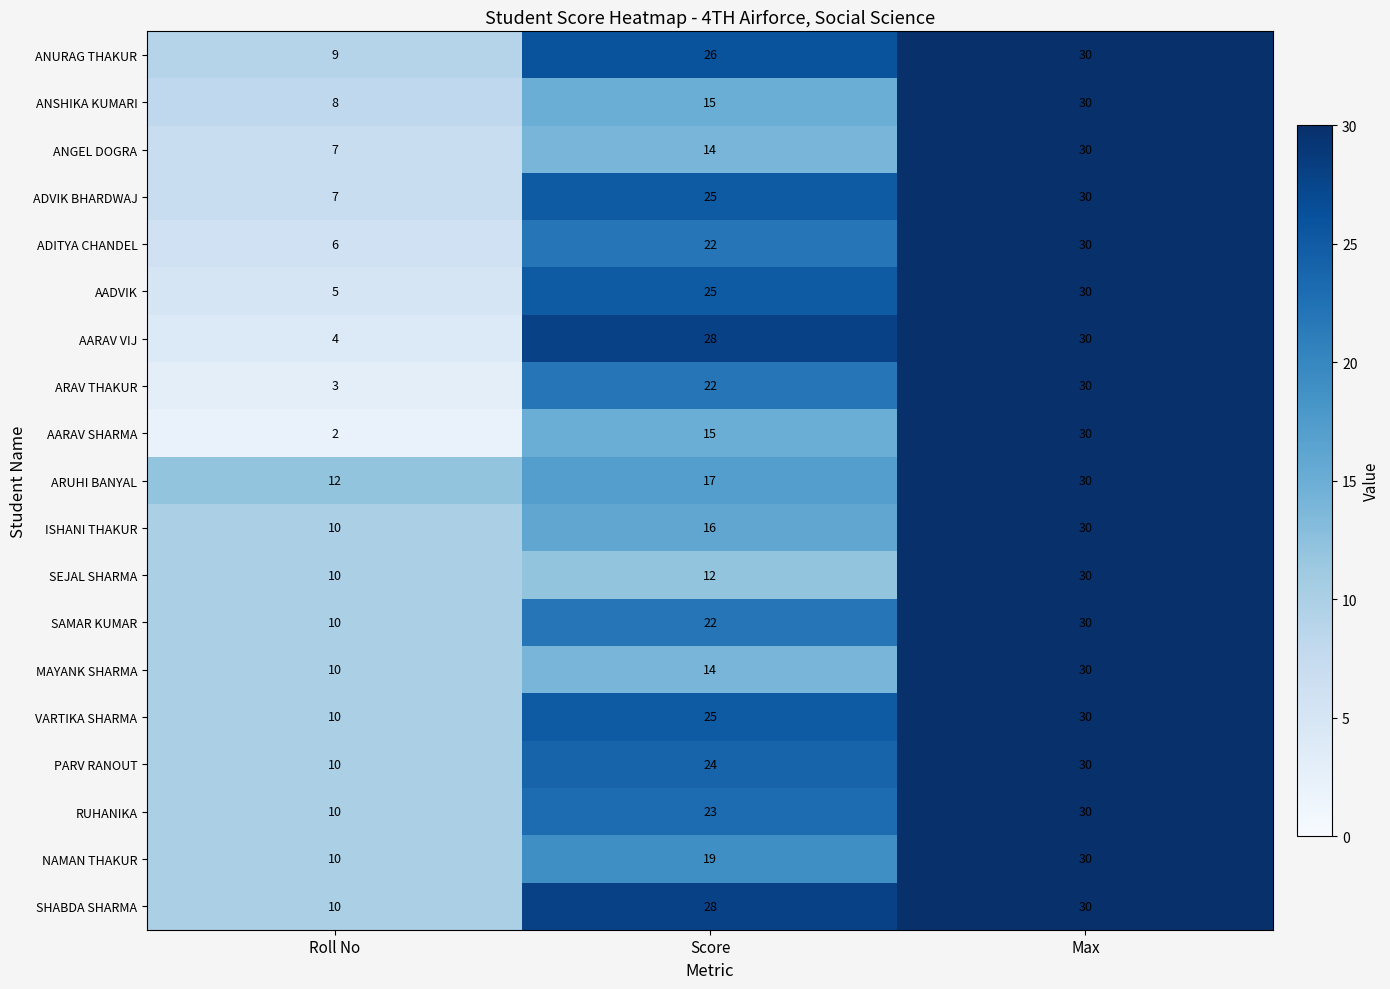

What is the highest value of the AADVIK series?

30